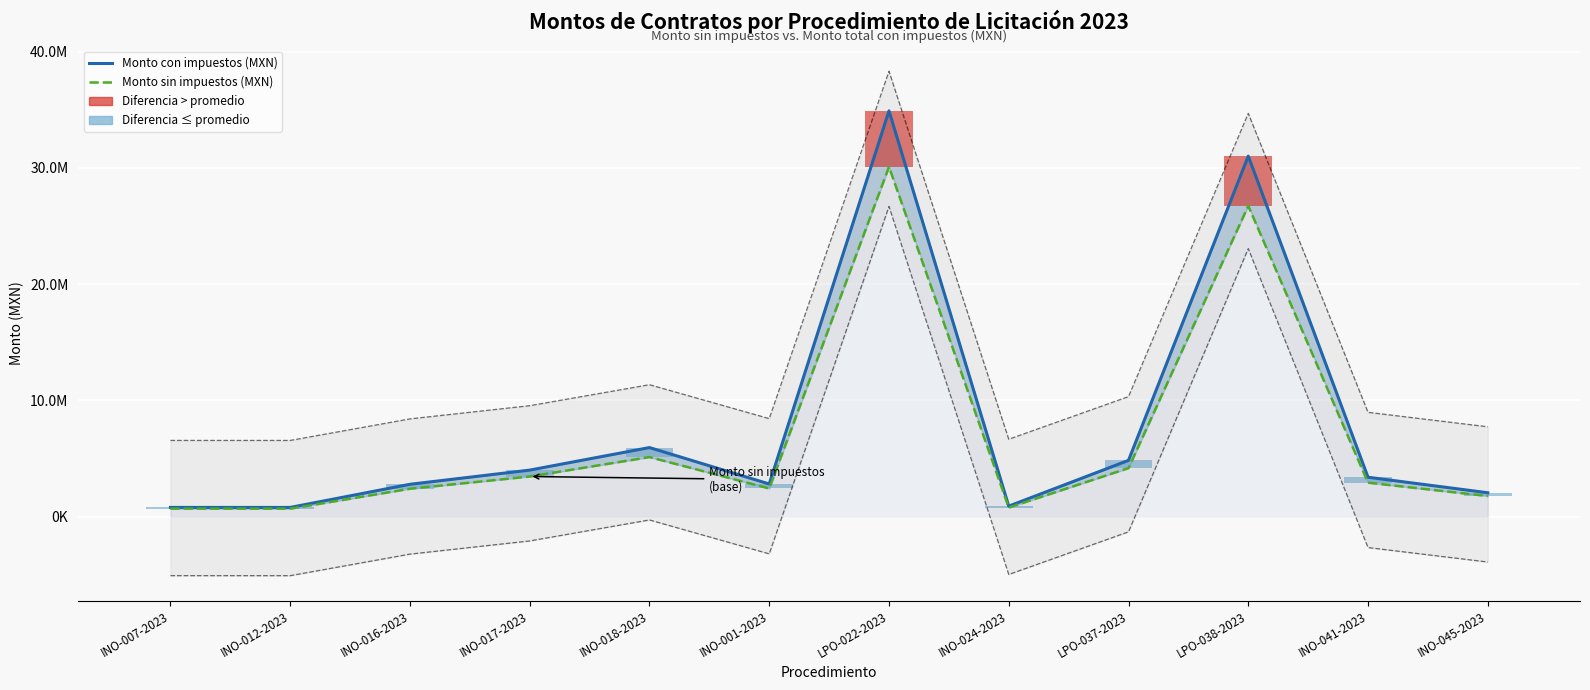

Between INO-017-2023 and LPO-022-2023, which series saw the biggest shift?

Monto con impuestos (MXN)